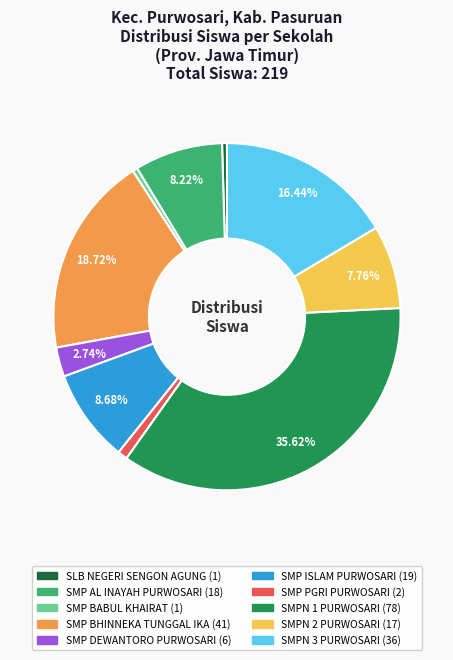

Is the sum of SMP BABUL KHAIRAT and SMP DEWANTORO PURWOSARI greater than half?

No